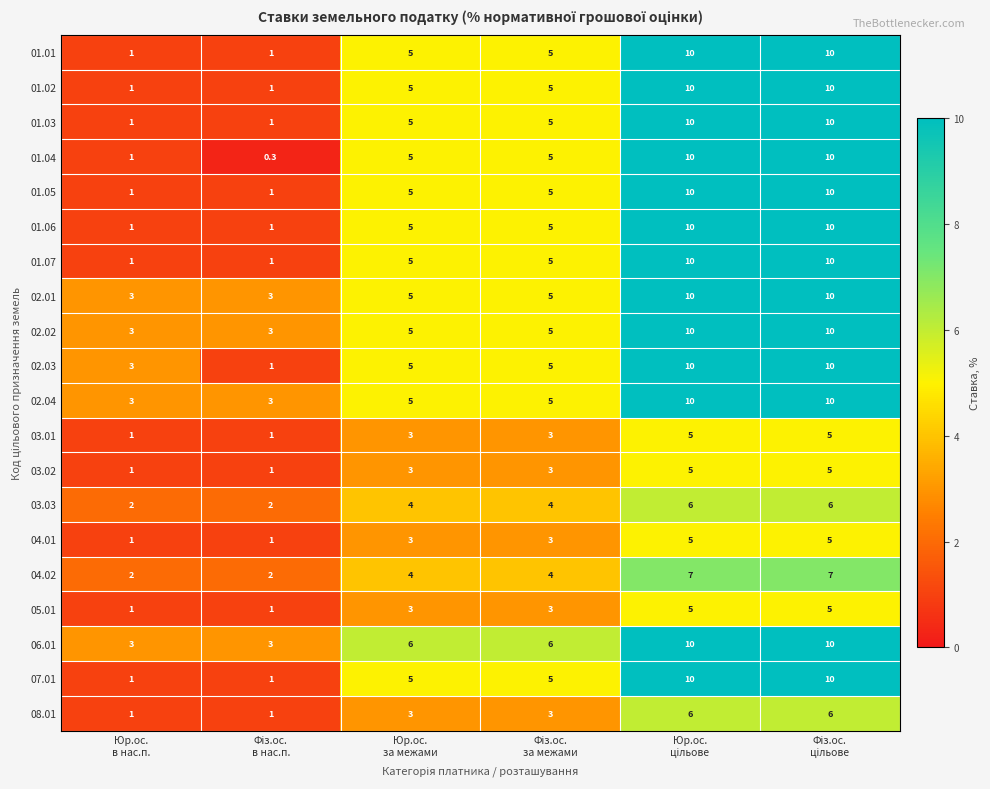

What is the greatest value displayed?

10.0